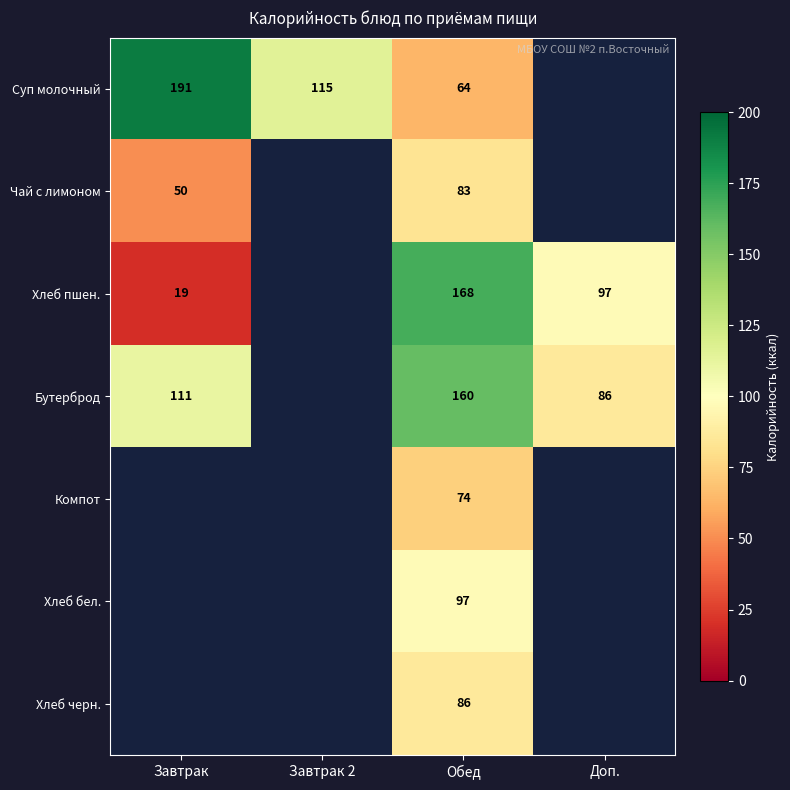

What is the sum of the Хлеб пшен. values at Доп. and Обед?

265